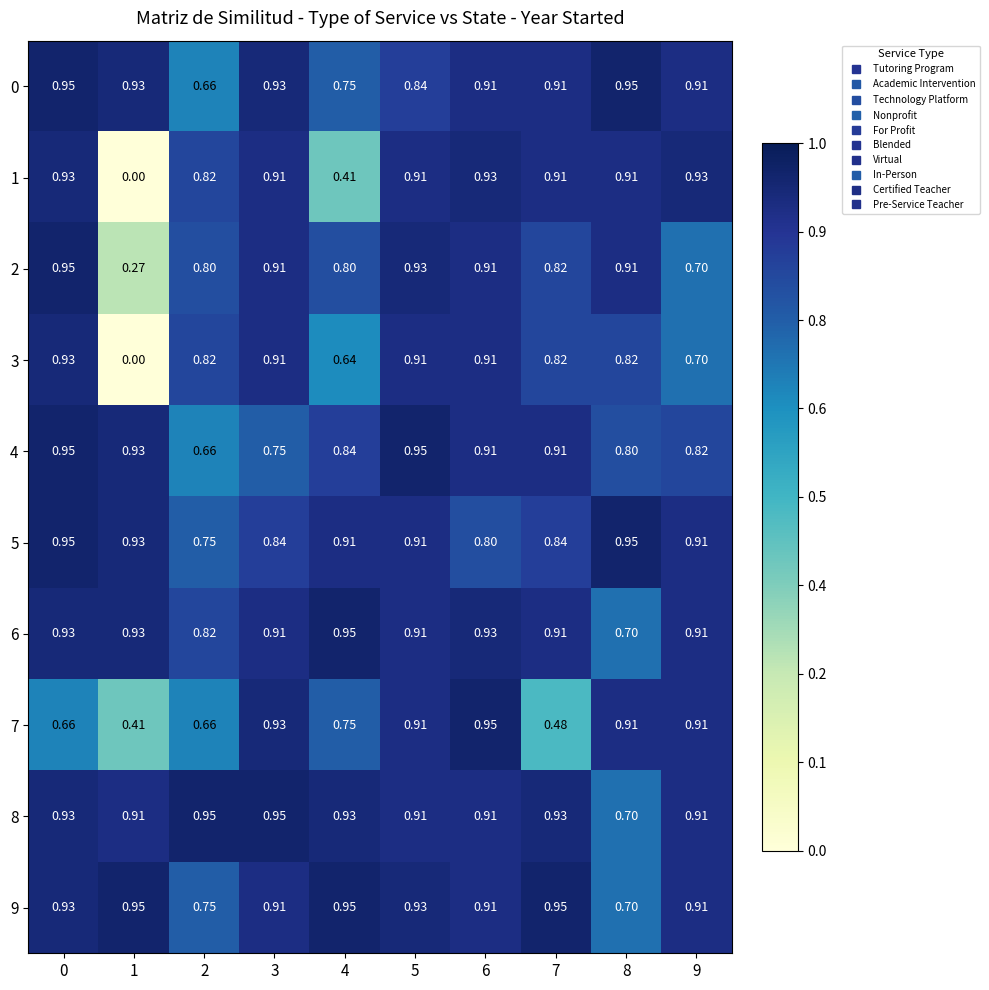

Is the value of 8 at 1 greater than the value of 3 at 7?

Yes